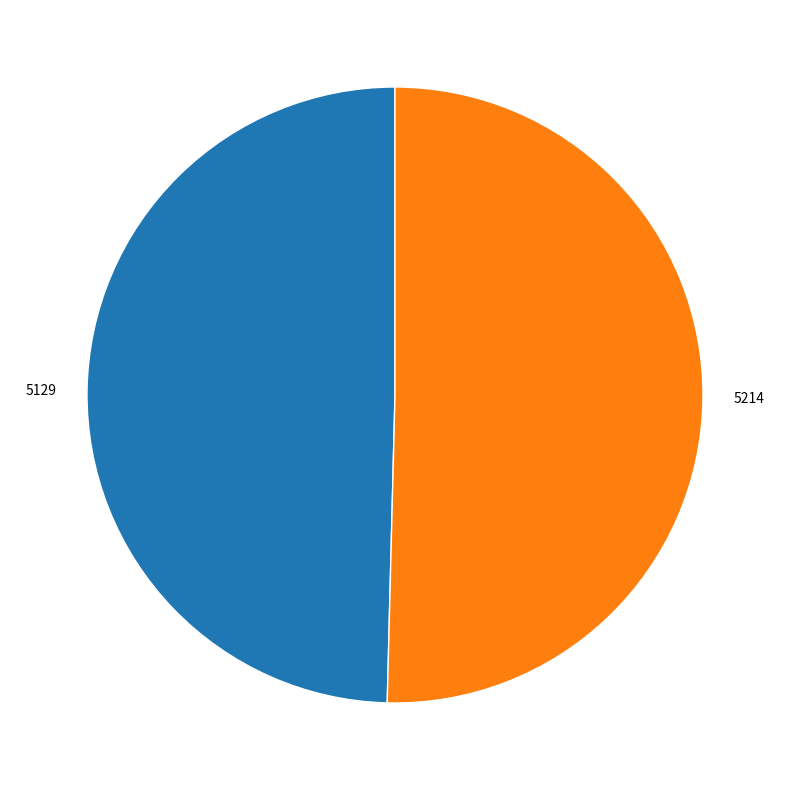

Does 5129 account for over 50% of the chart?

No